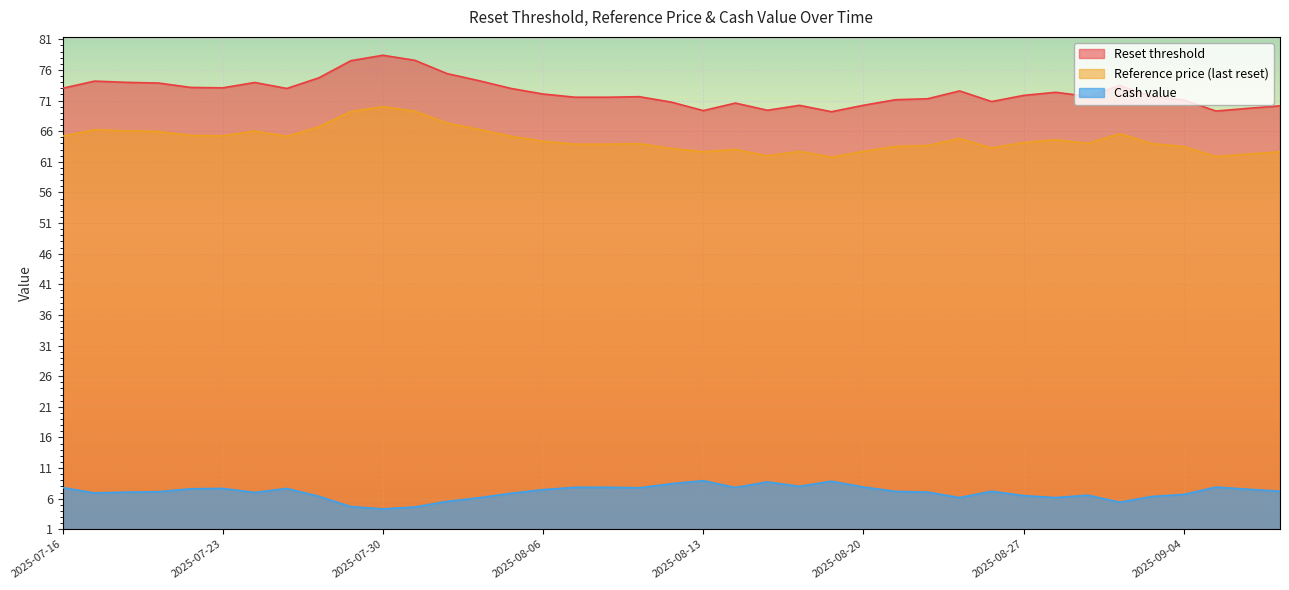

Which category has the lowest value across all series?

2025-07-30